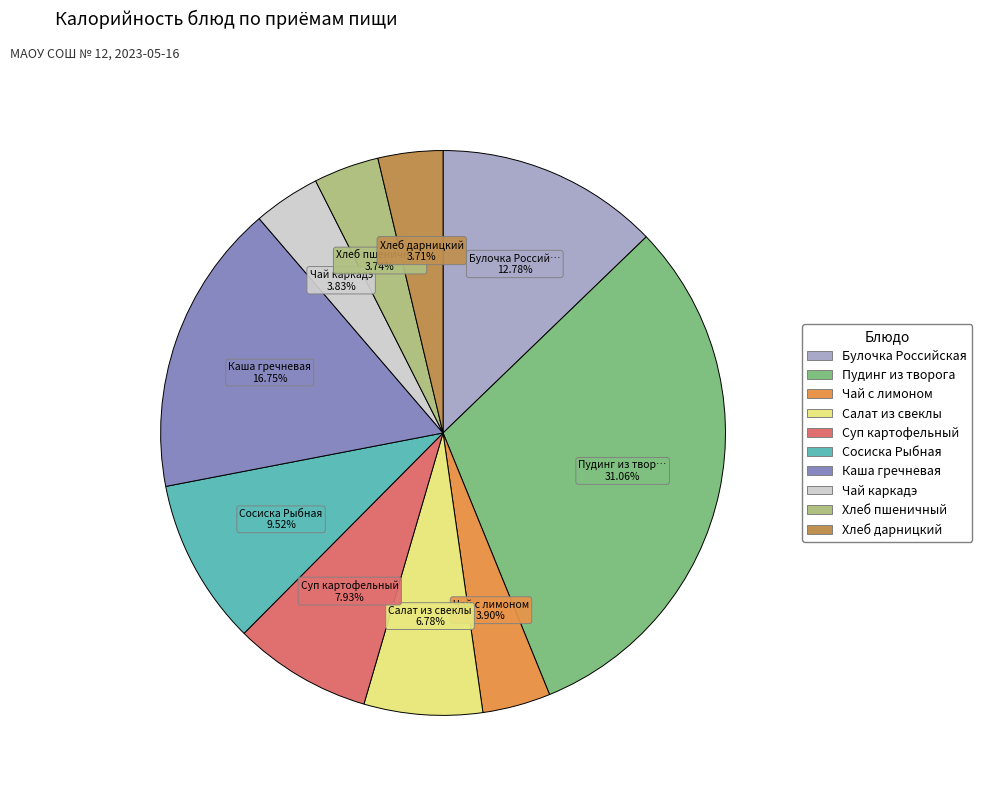

How much of the chart is everything except Салат из свеклы?

93.2%